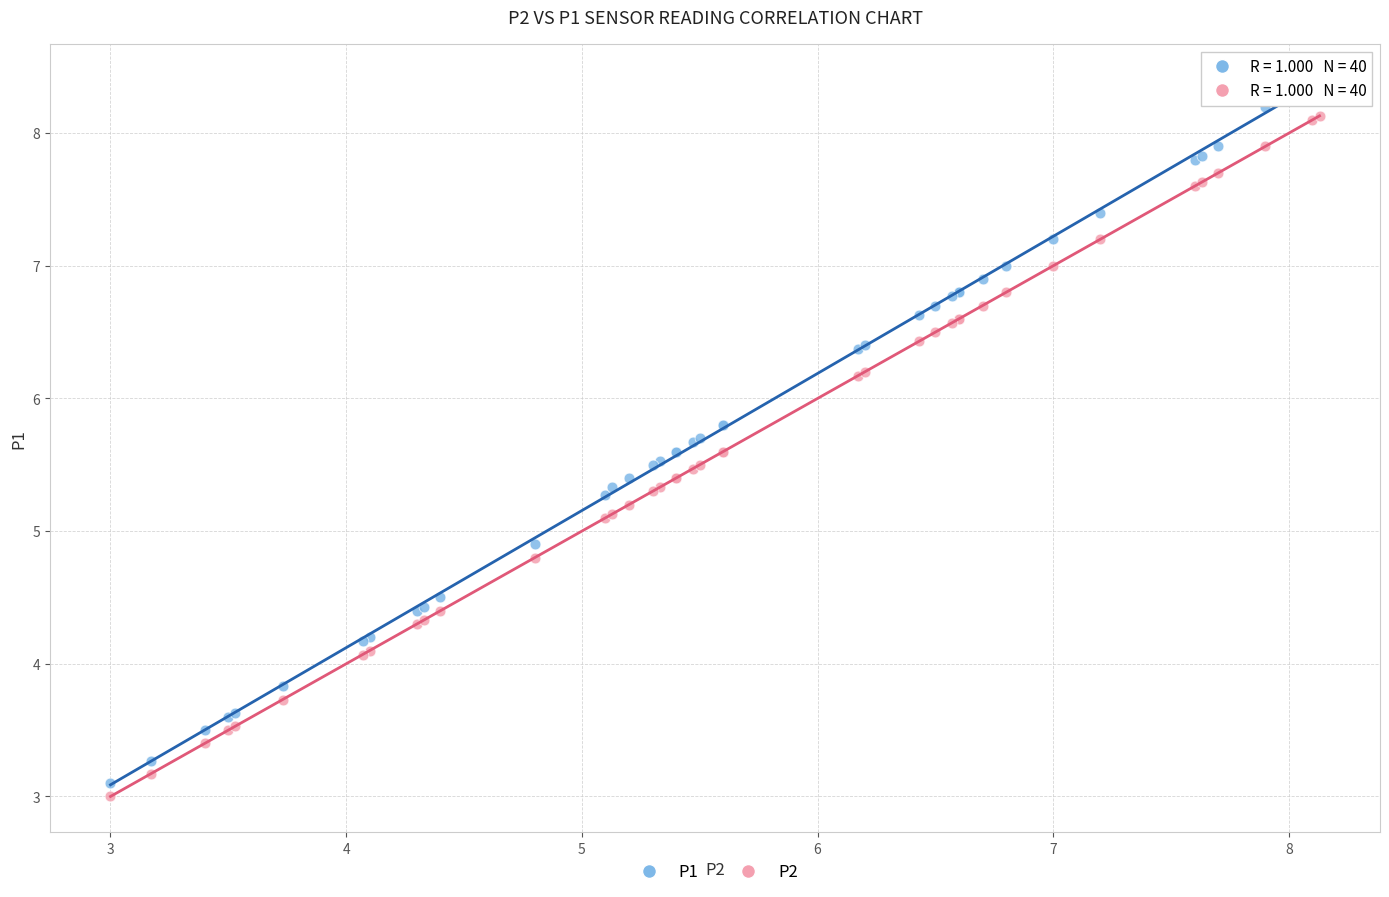

Which series contains the lowest Y value?

P2